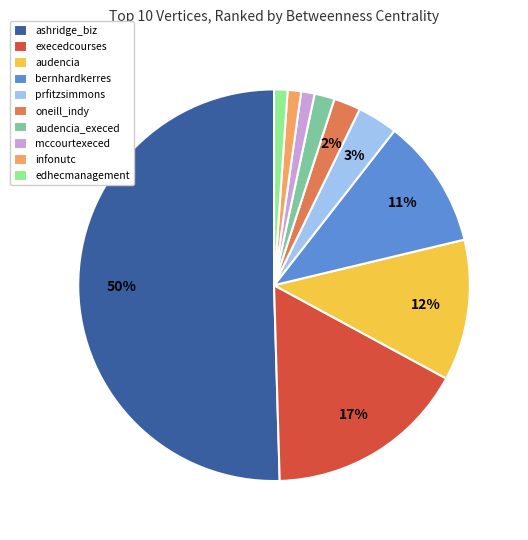

To the nearest percent, what portion does ashridge_biz represent?

50%